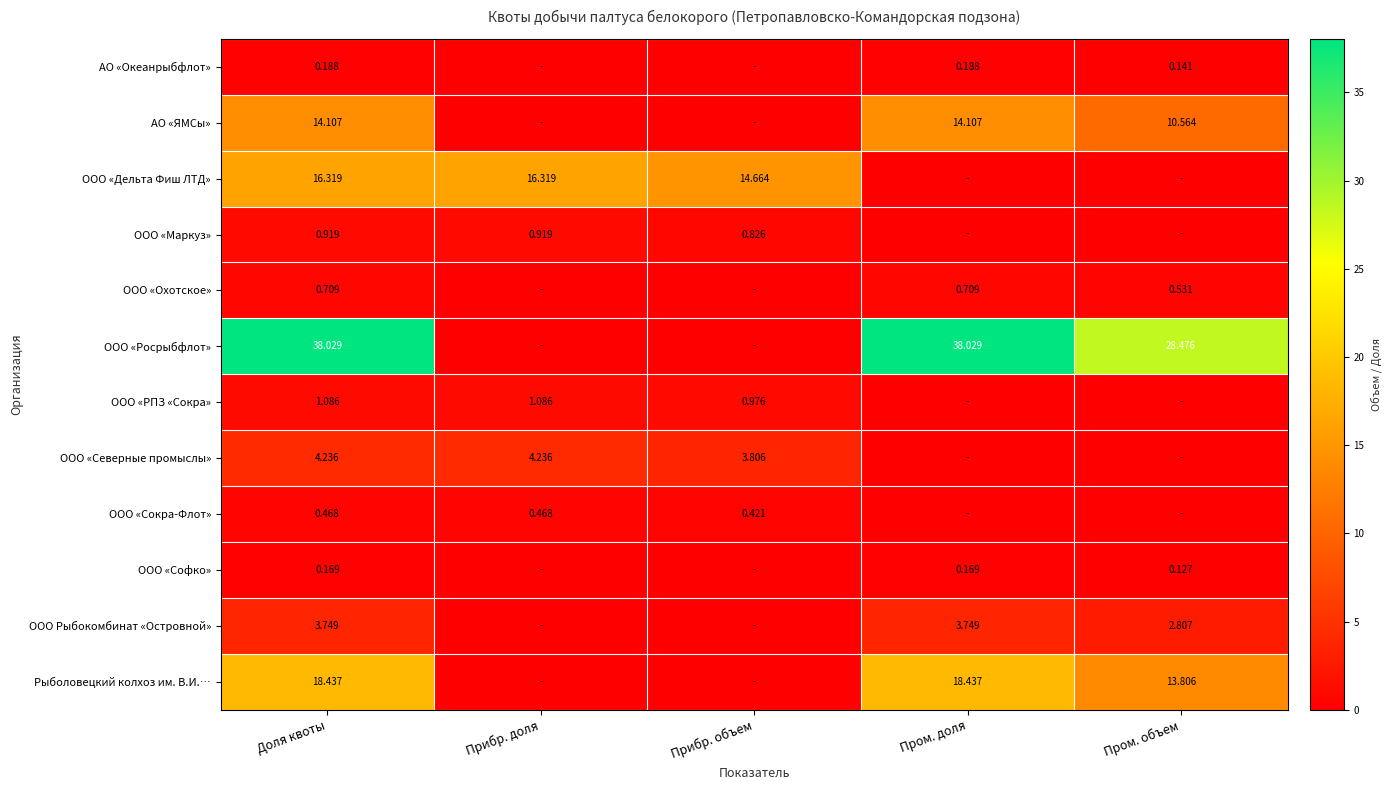

How many values in the АО «ЯМСы» series exceed 10?

3